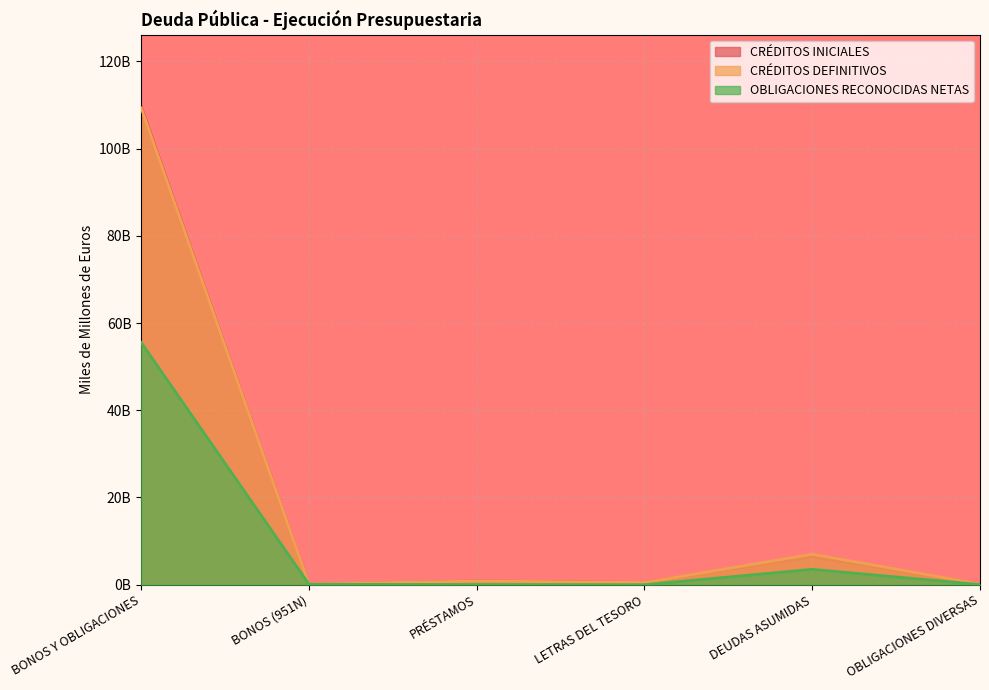

Where is the first local minimum for CRÉDITOS INICIALES?

BONOS (951N)